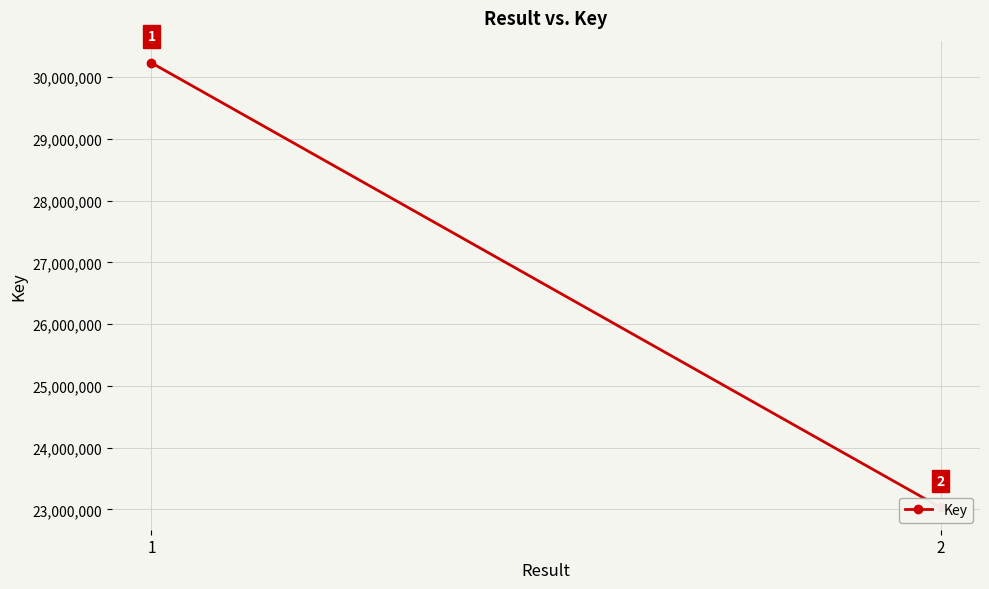

What is the ratio of the value at 2 to the value at 1?

0.8